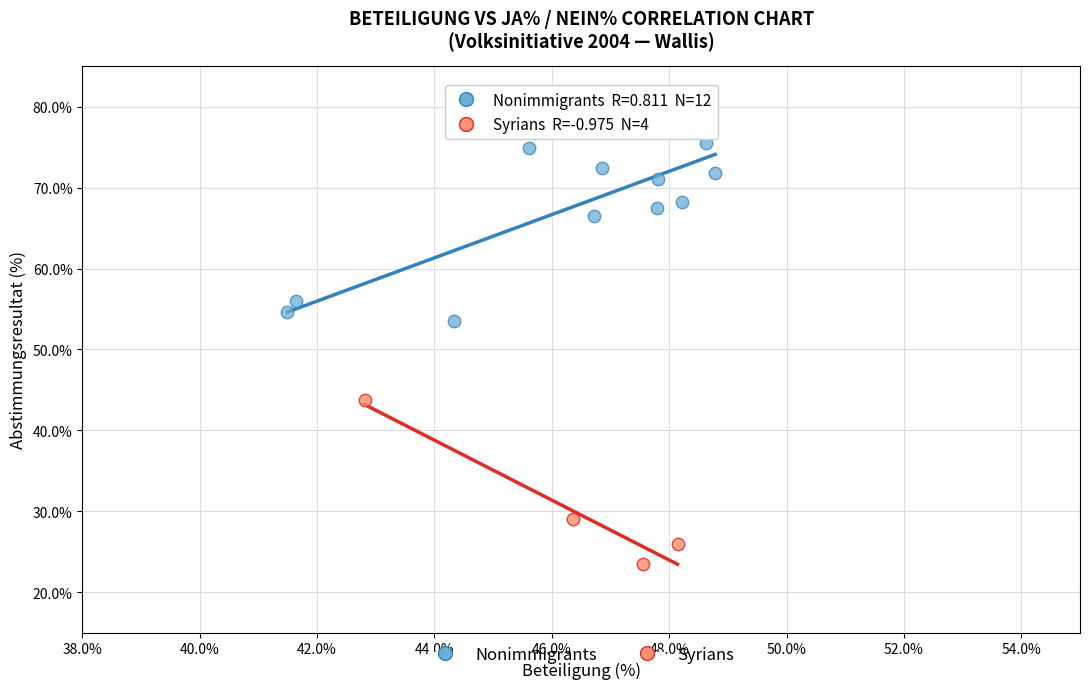

Which series contains the highest Y value?

Nonimmigrants